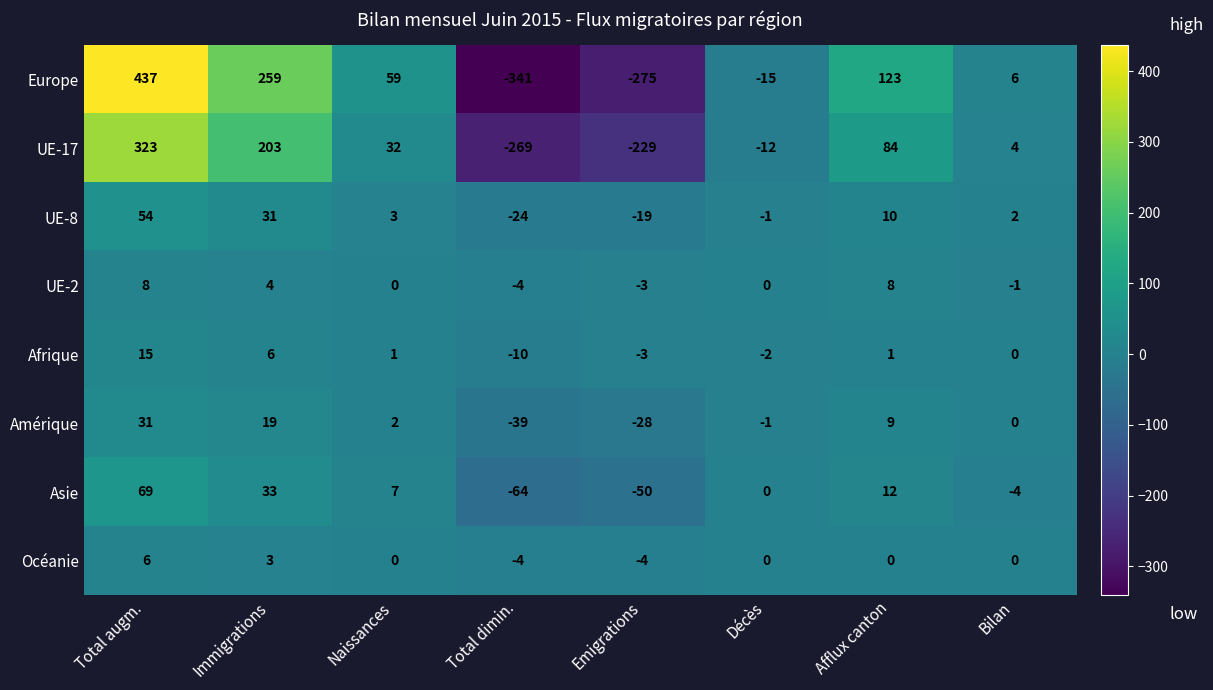

The UE-17 series shows 323 at Total augm.. True or false?

True